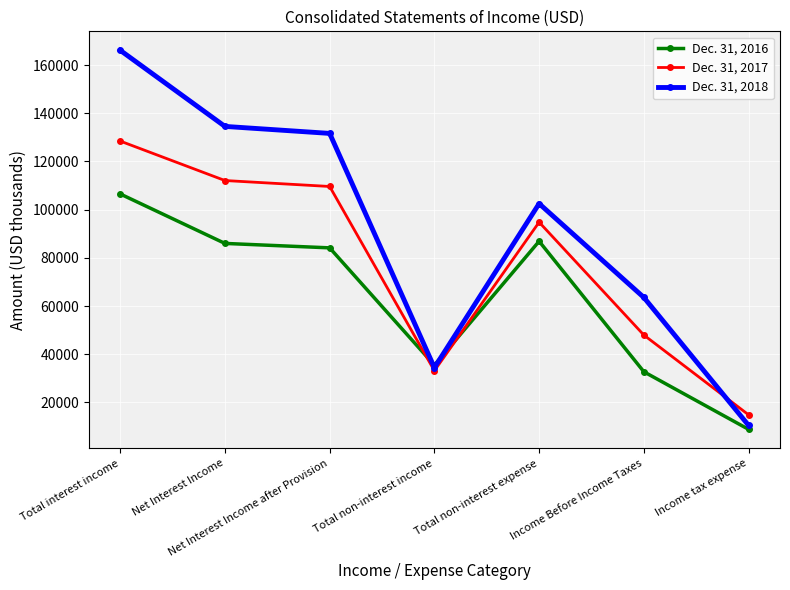

At which category is the sum across all series the highest?

Total interest income